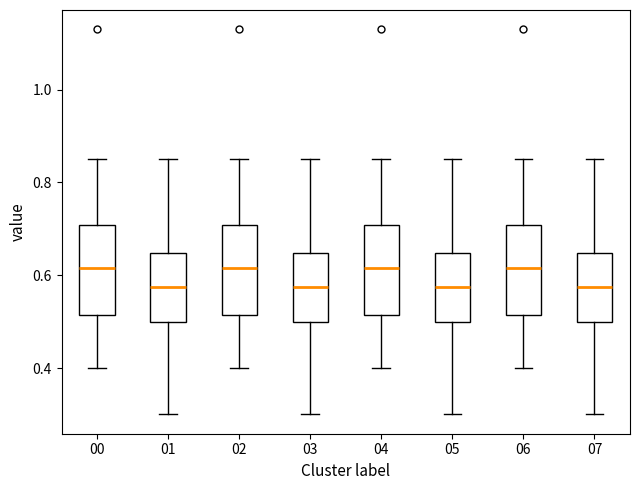

Where does the upper whisker of the box at x = 00 end on the y-axis? The values are not printed on the chart, so give them approximately, as read against the axis.

0.86